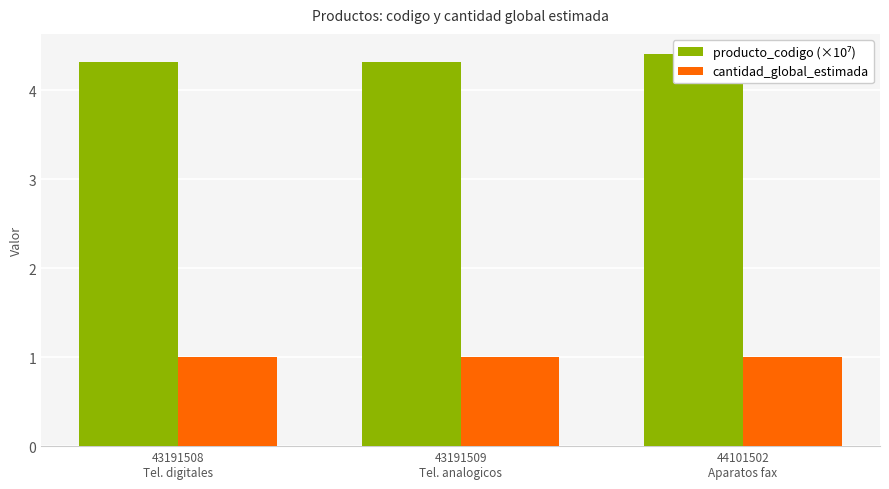

The value of cantidad_global_estimada at 43191509
Tel. analogicos is 0.2. True or false?

False